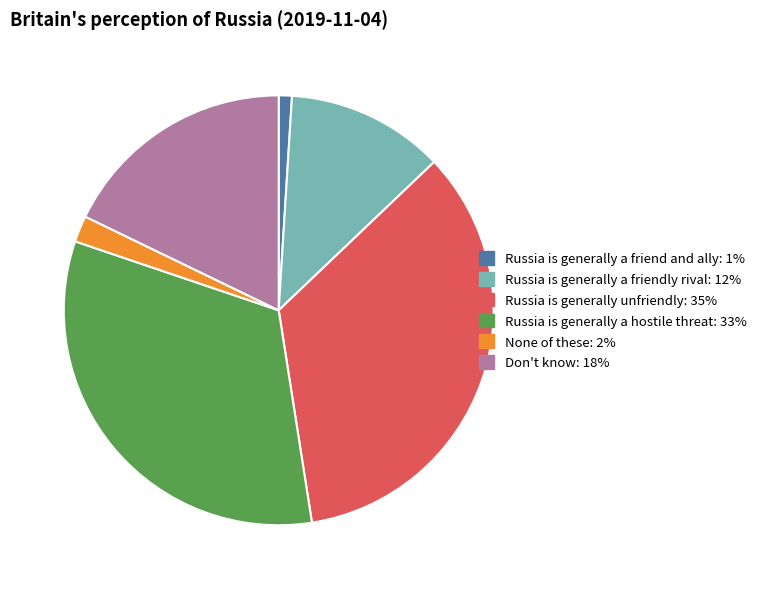

Rank the categories by value from lowest to highest.

Russia is generally a friend and ally, None of these, Russia is generally a friendly rival, Don't know, Russia is generally a hostile threat, Russia is generally unfriendly